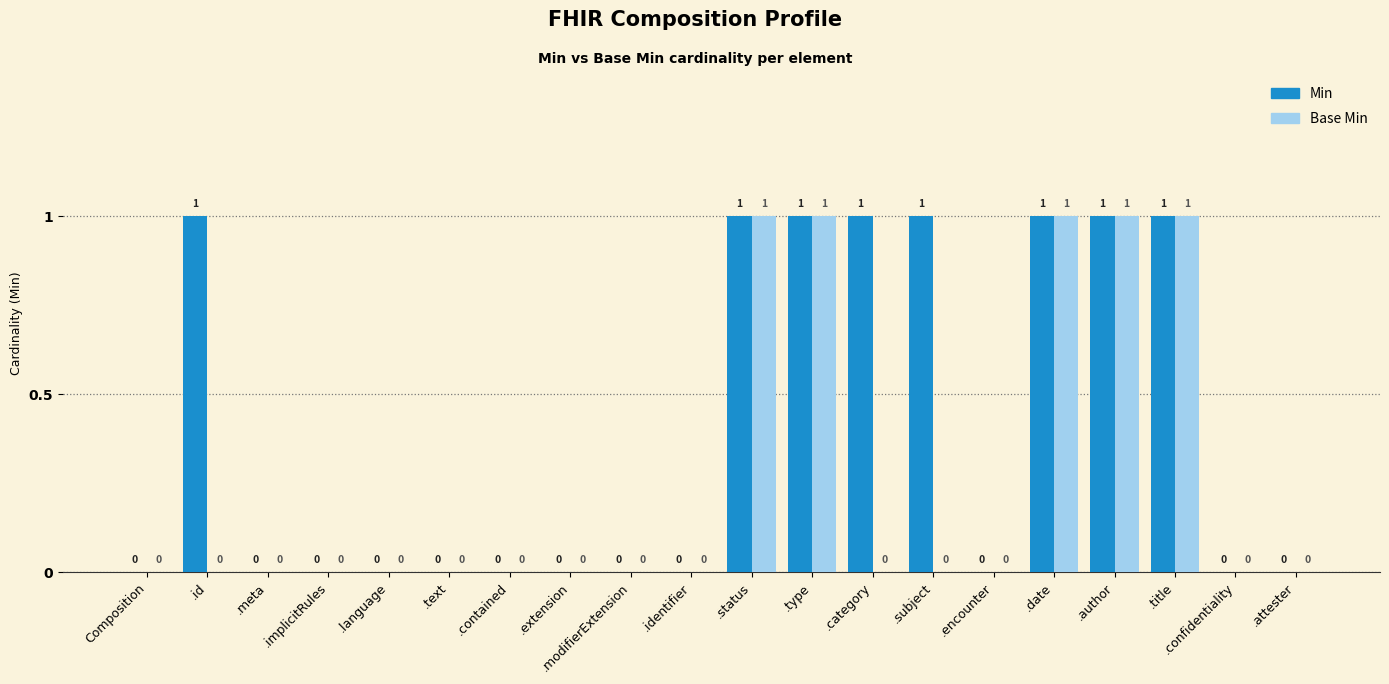

Count the Min values in the range 0 to 1.

20